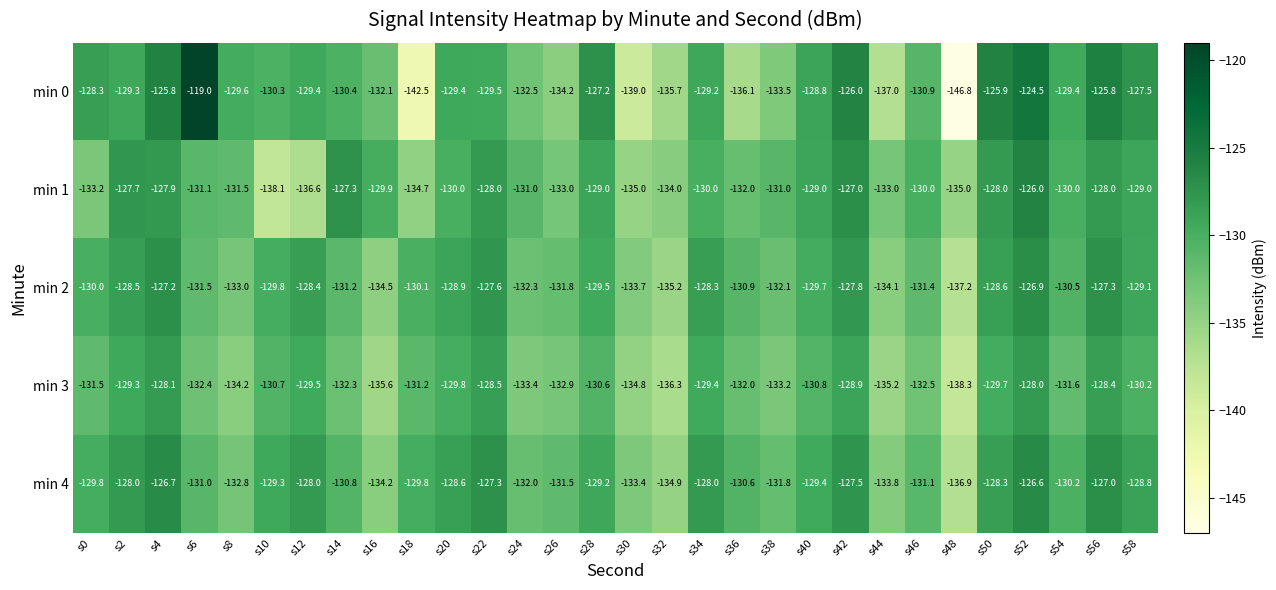

Where does the min 1 series first go above -130?

s2